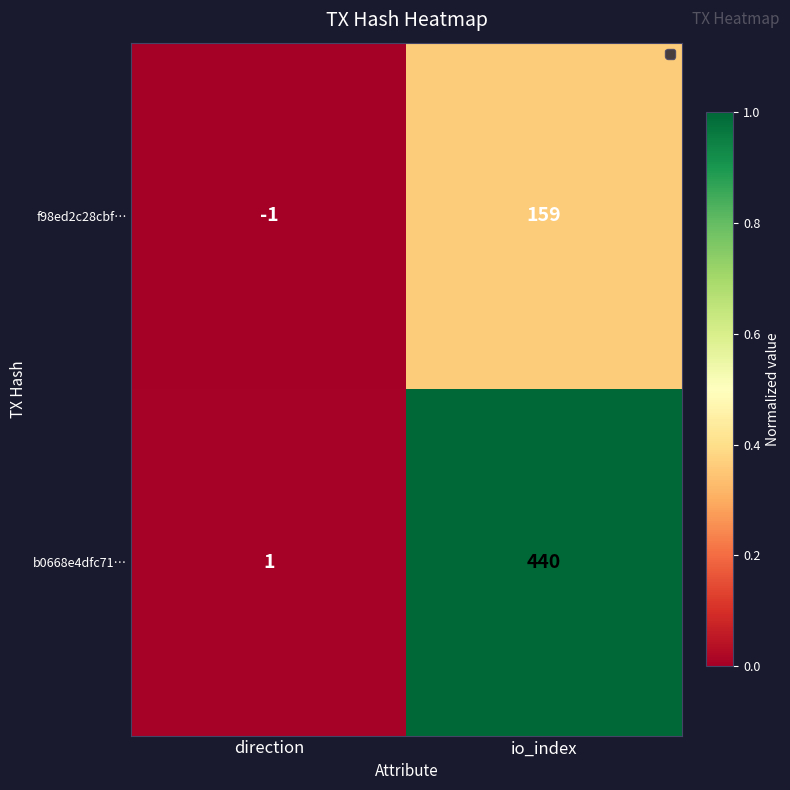

List the series in order of their overall mean, lowest first.

f98ed2c28cbf…, b0668e4dfc71…